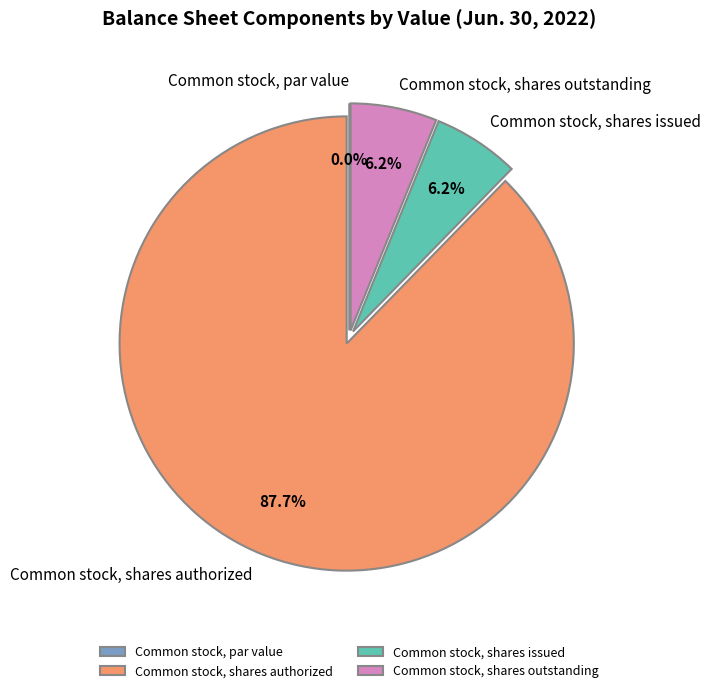

How many slices are in this pie chart?

4